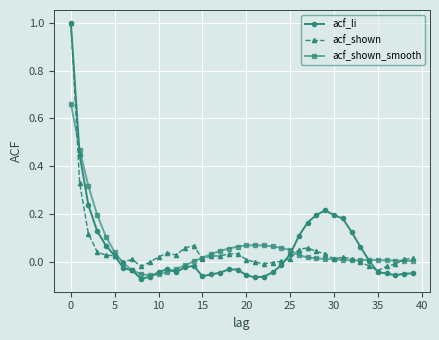

How many lines are shown in the chart?

3